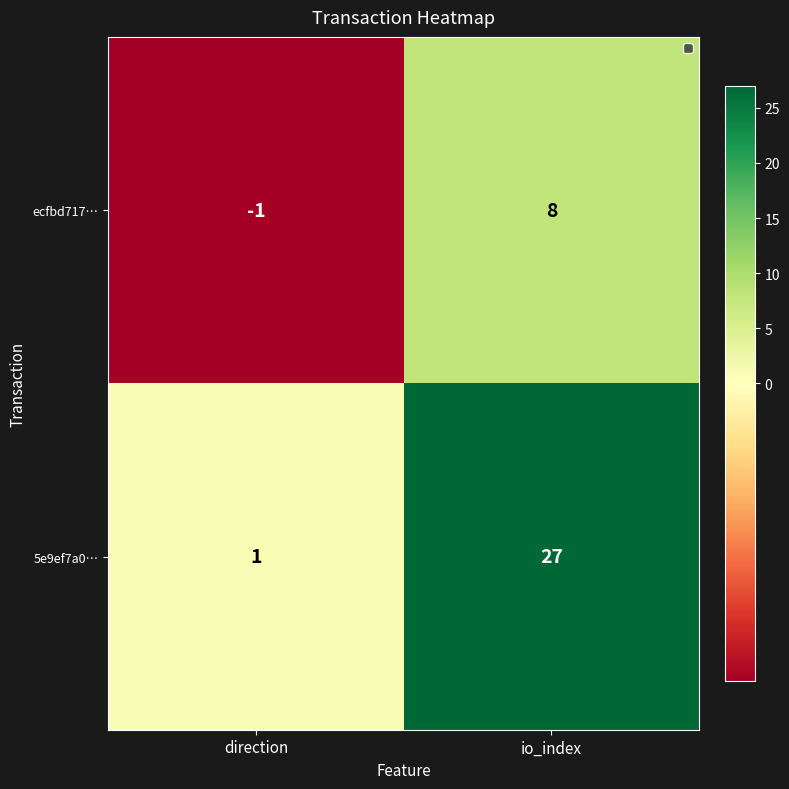

Where is ecfbd717… nearest to the value 3?

direction